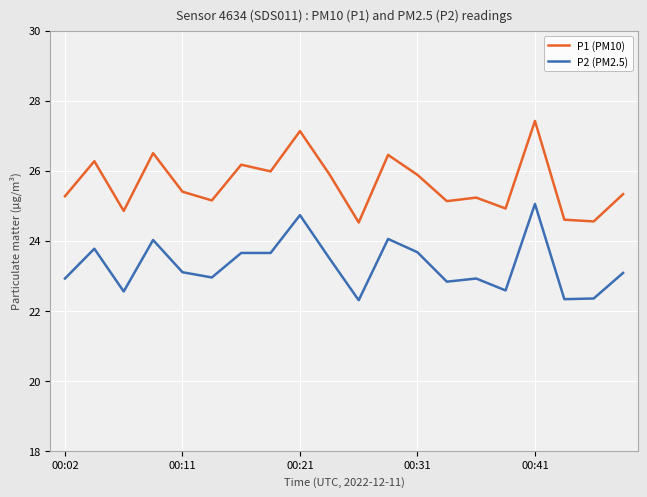

Which series has the largest total across all categories?

P1 (PM10)